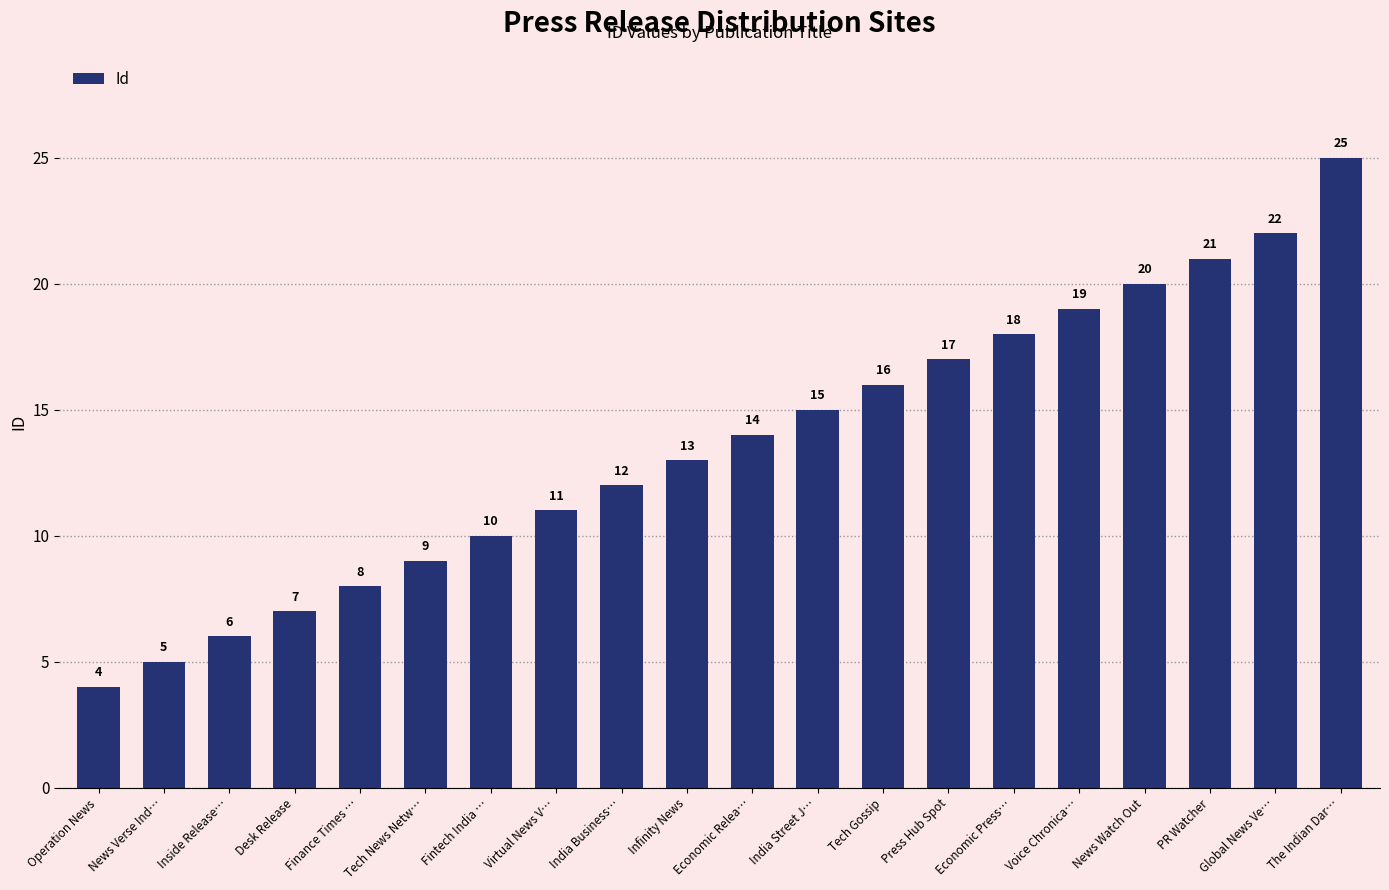

Reading left to right, extract all data points from this chart.

4	5	6	7	8	9	10	11	12	13	14	15	16	17	18	19	20	21	22	25